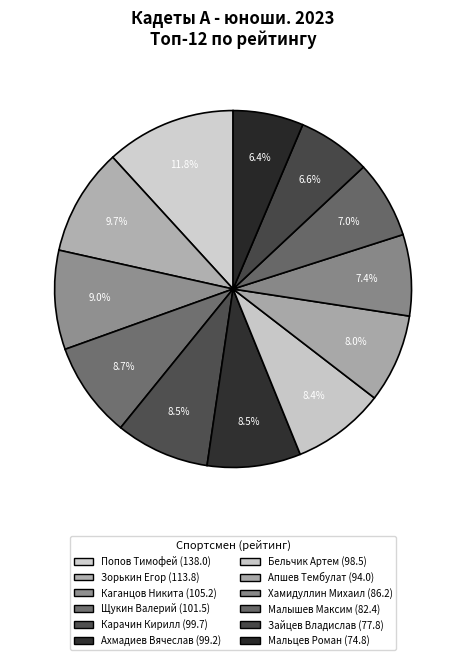

Rank the categories by value from highest to lowest.

Попов Тимофей, Зорькин Егор, Каганцов Никита, Щукин Валерий, Карачин Кирилл, Ахмадиев Вячеслав, Бельчик Артем, Апшев Тембулат, Хамидуллин Михаил, Малышев Максим, Зайцев Владислав, Мальцев Роман